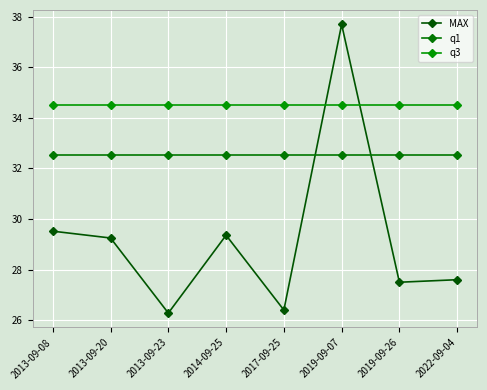

Where do MAX and q1 first cross each other?

2017-09-25 and 2019-09-07